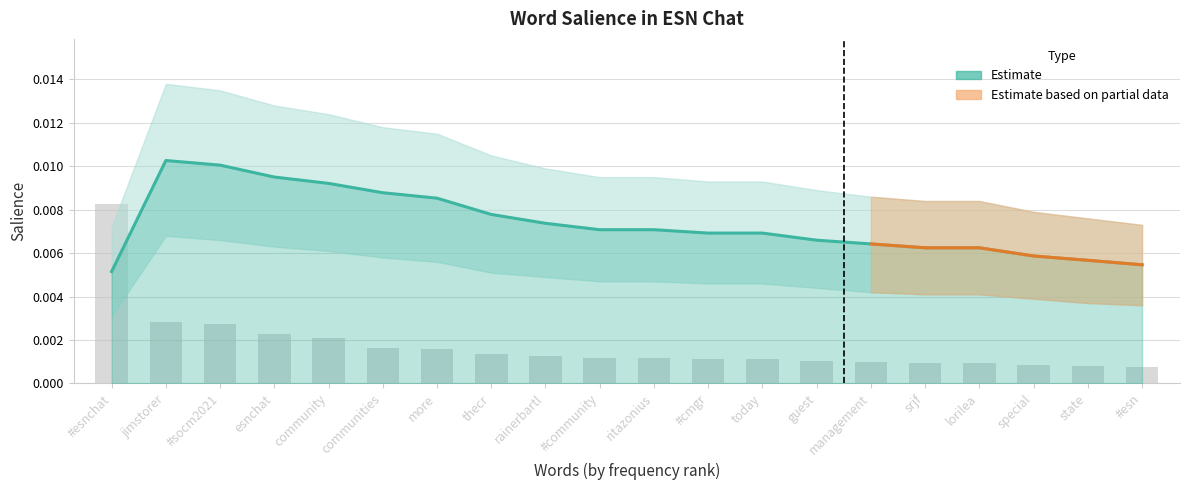

Is the value of Salience at ritazonius greater than the value of Count at #community?

Yes